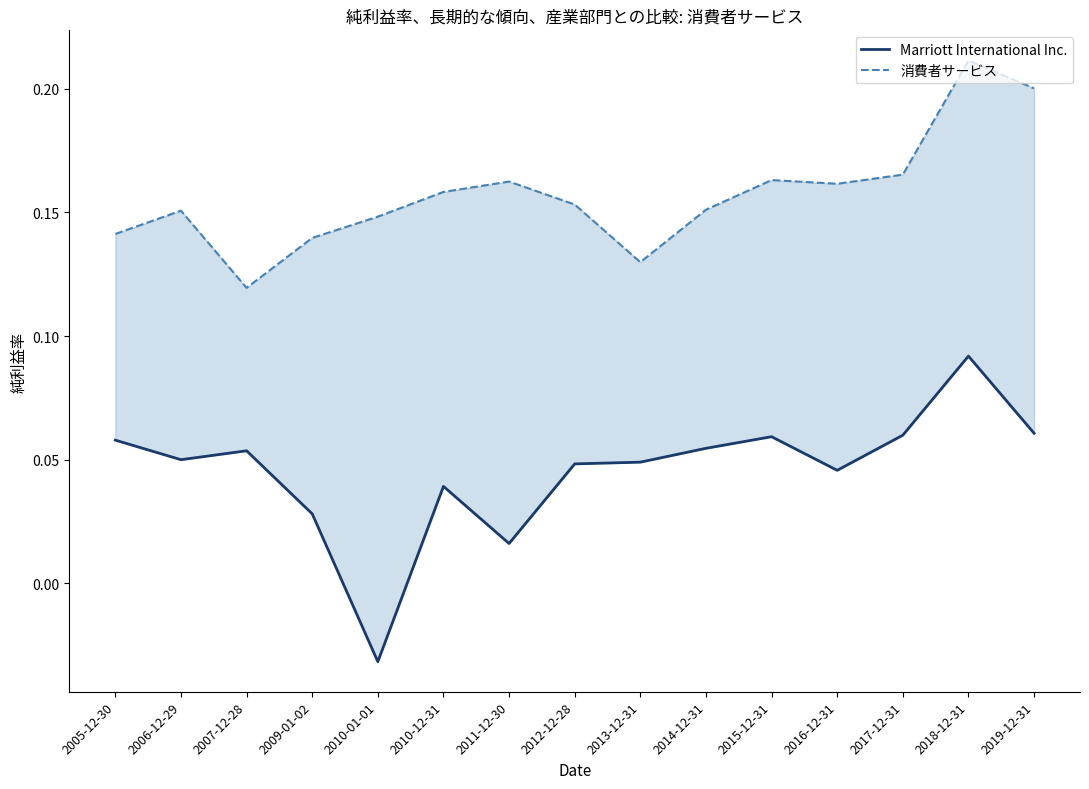

What is the label of the 3rd point from the left?

2007-12-28